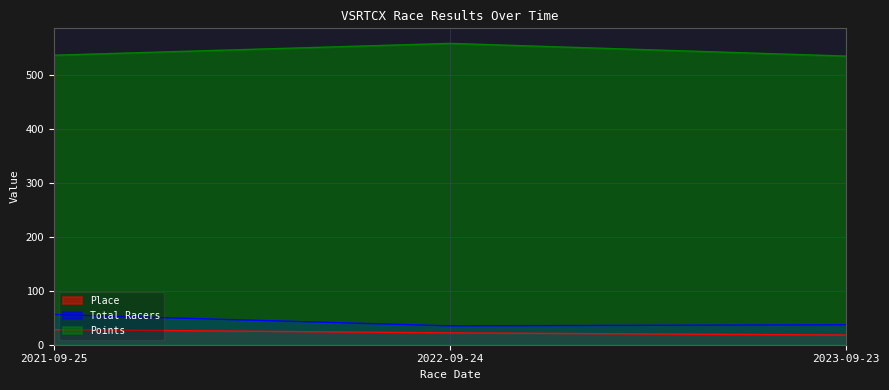

Which category has the lowest value in the Points series?

2023-09-23